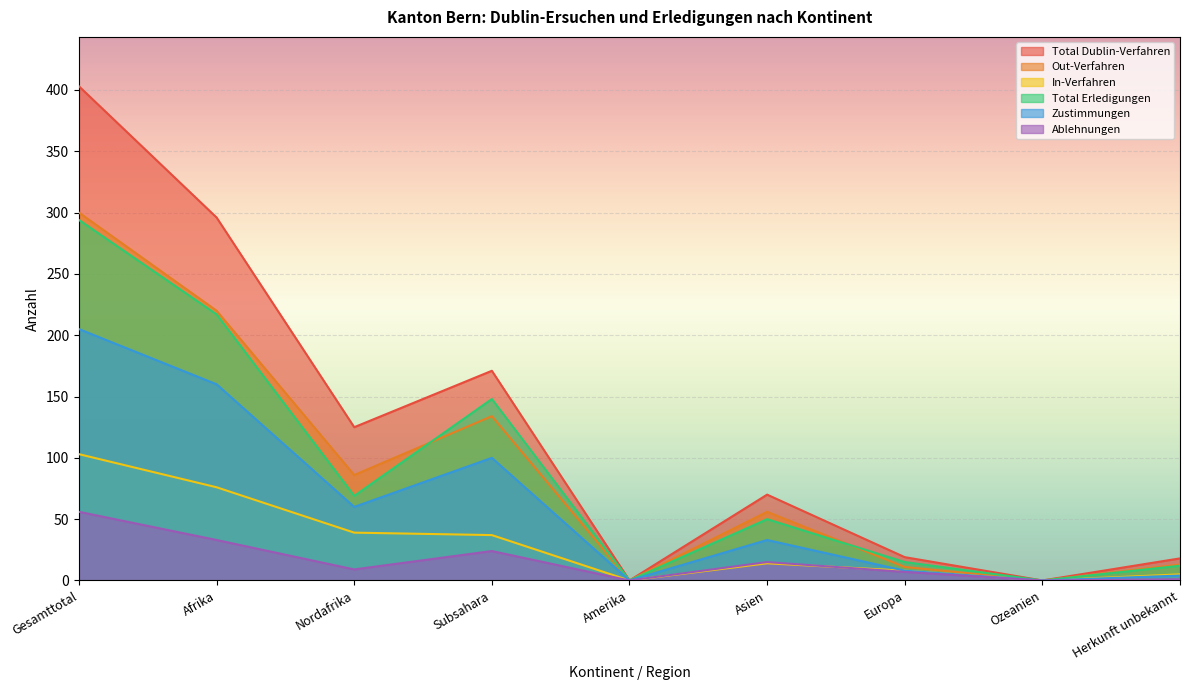

What is the sum of the In-Verfahren values at Europa and Amerika?

8